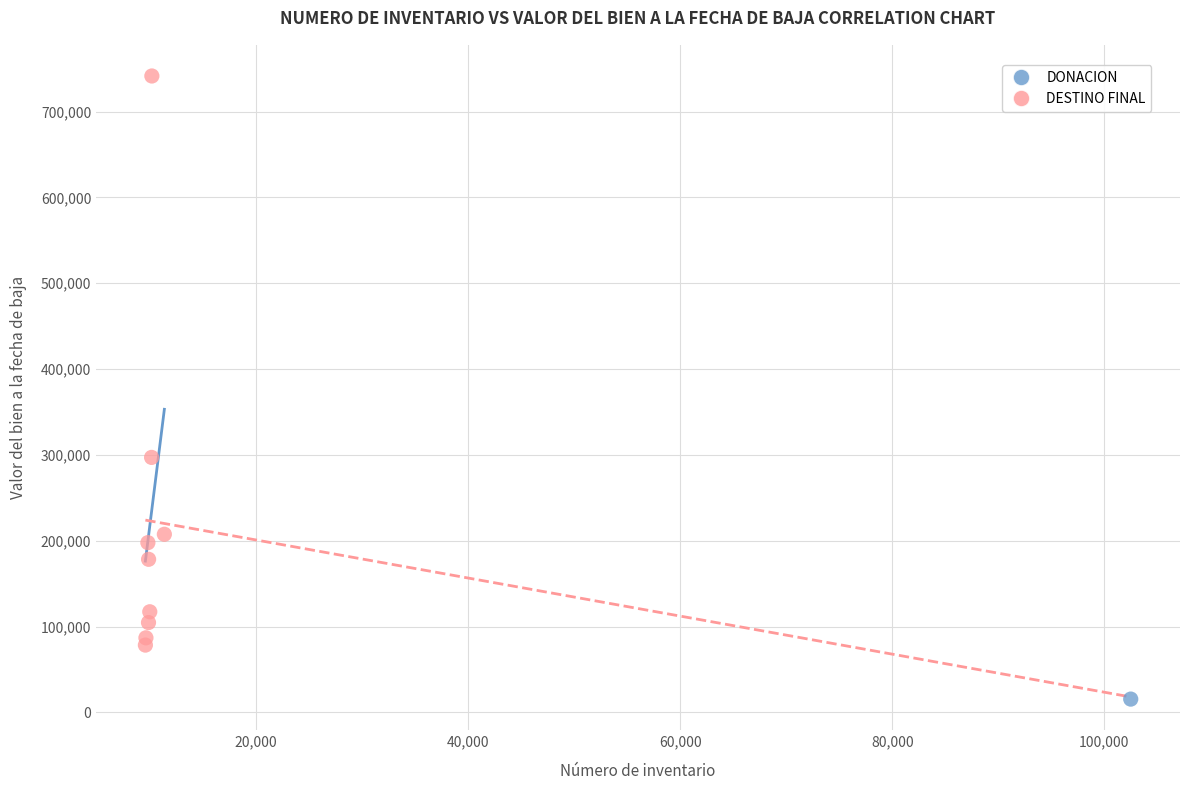

What are all the series names shown in the legend?

DONACION, DESTINO FINAL